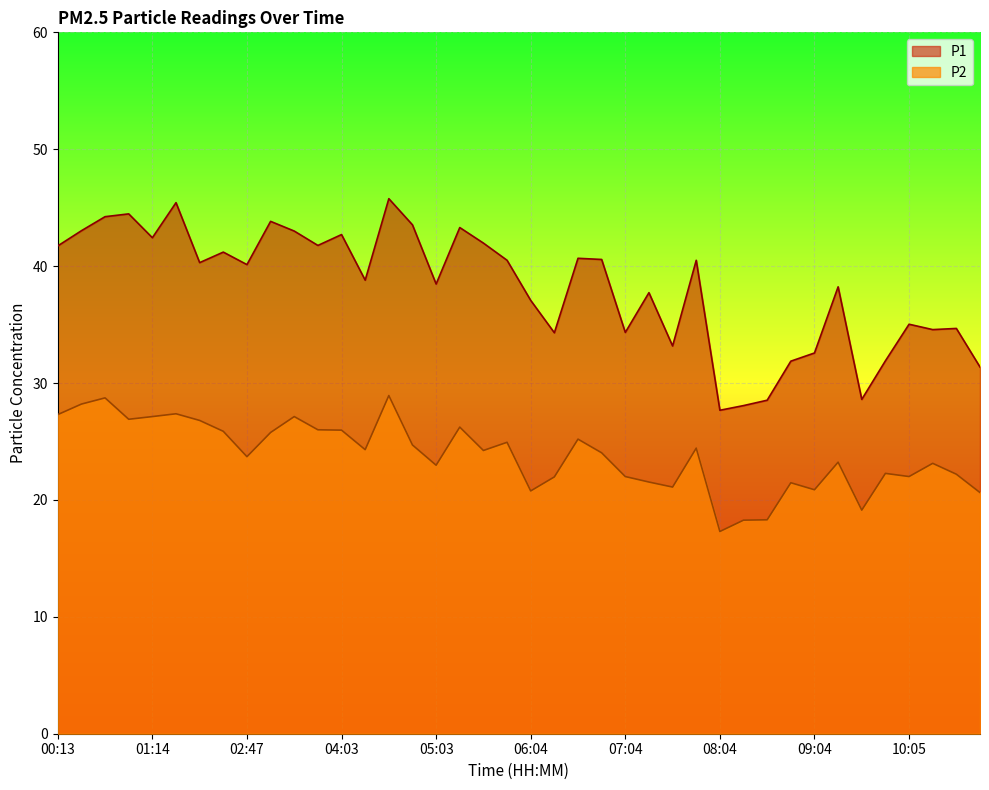

At which category is the sum across all series the highest?

04:33